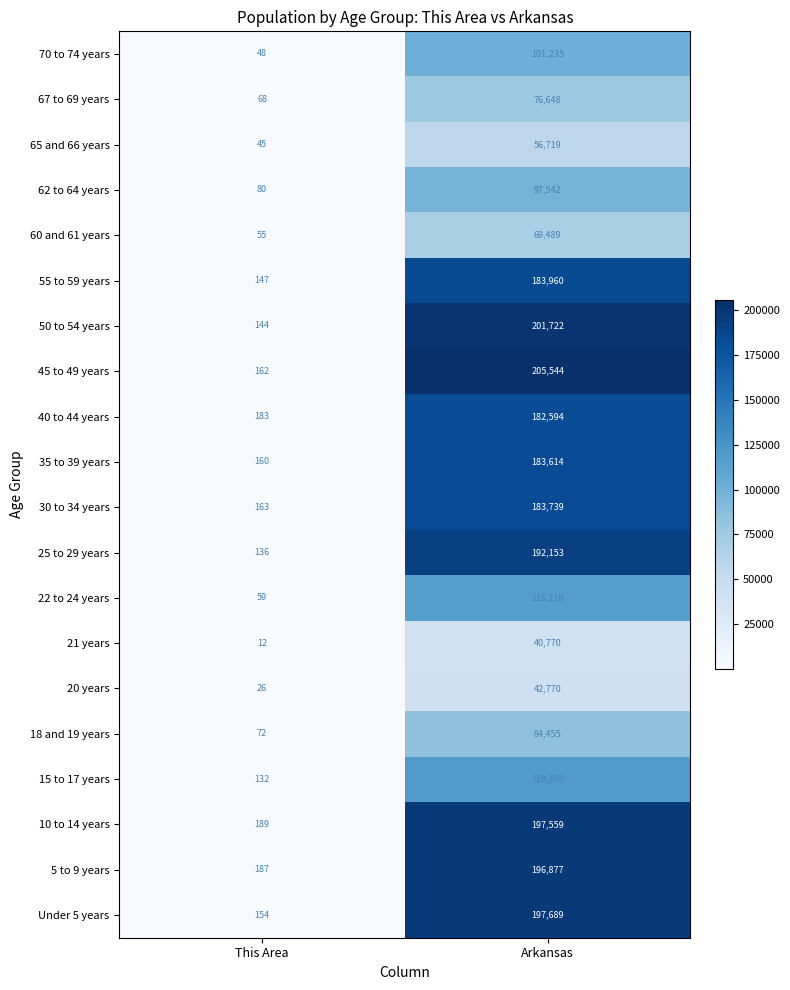

The 30 to 34 years series shows 163 at This Area. True or false?

True